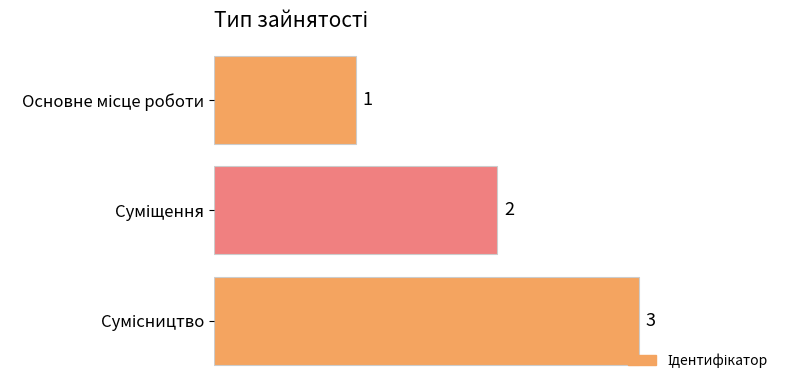

Count the number of data series in this chart.

1